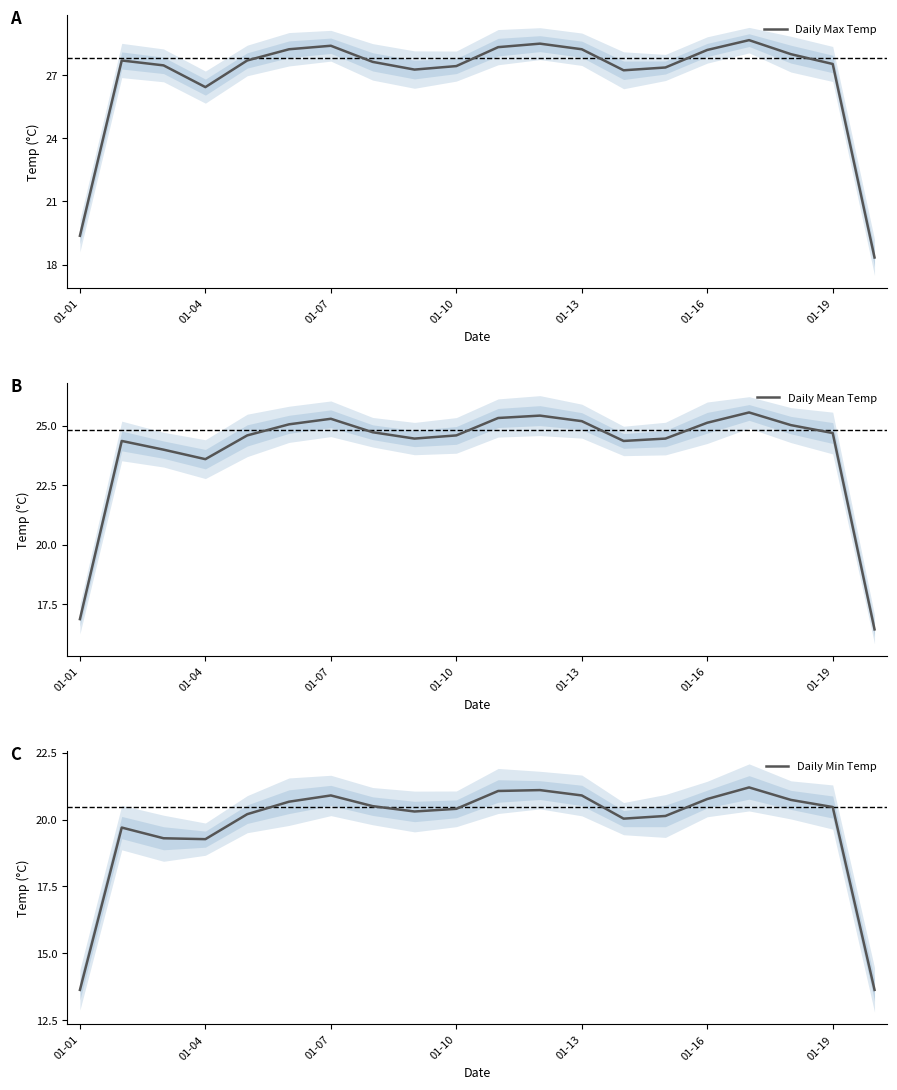

Is this an area chart (filled region under the line)?

No